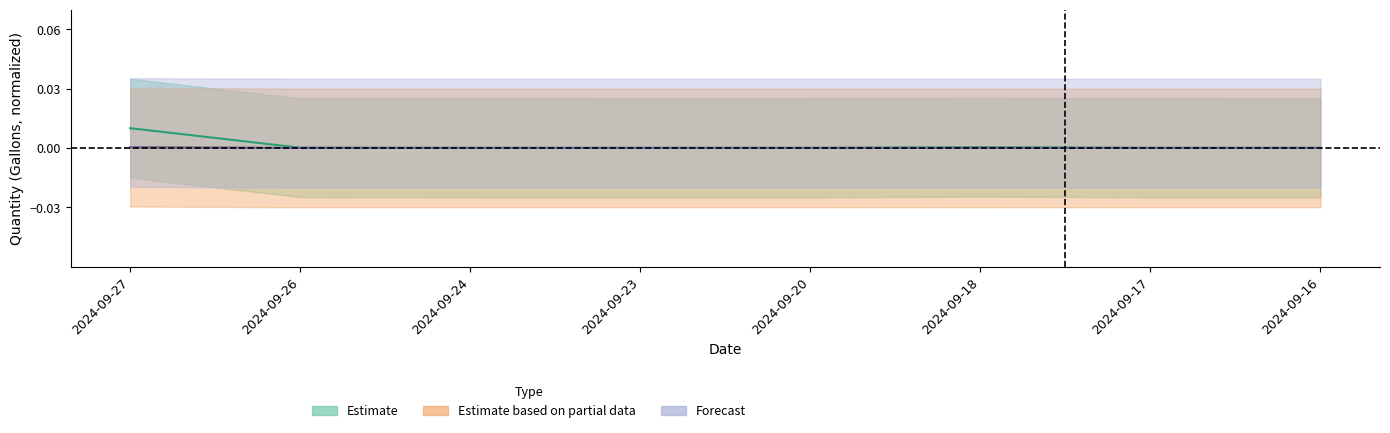

The value of Estimate at 2024-09-17 is 0.0. True or false?

False